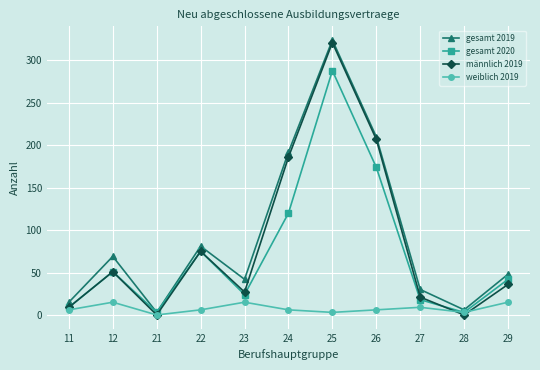

Is it true that gesamt 2019 equals 324 at 25?

True